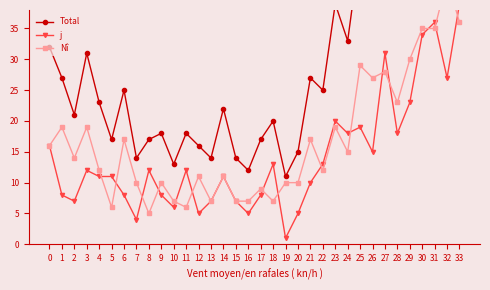

List the labels in order of Total value, smallest first.

19, 16, 10, 7, 13, 15, 20, 12, 5, 8, 17, 9, 11, 18, 2, 14, 4, 6, 22, 1, 21, 3, 0, 24, 23, 28, 26, 25, 29, 27, 30, 32, 31, 33